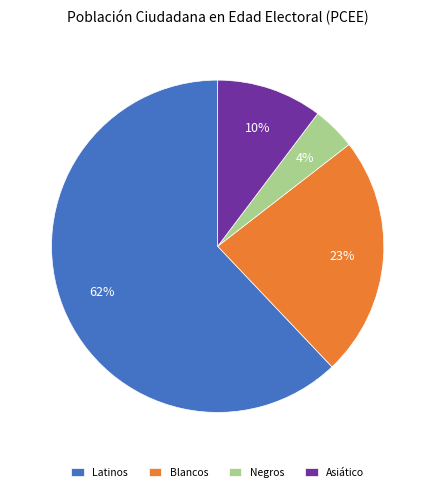

Rank the categories by value from highest to lowest.

Latinos, Blancos, Asiático, Negros